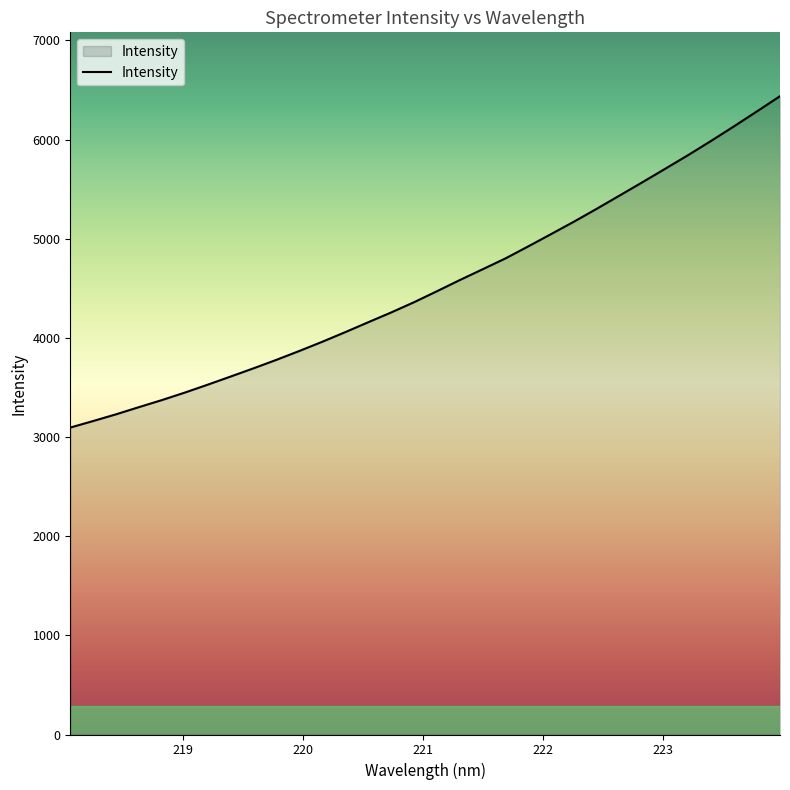

What is the greatest value displayed?

6437.3